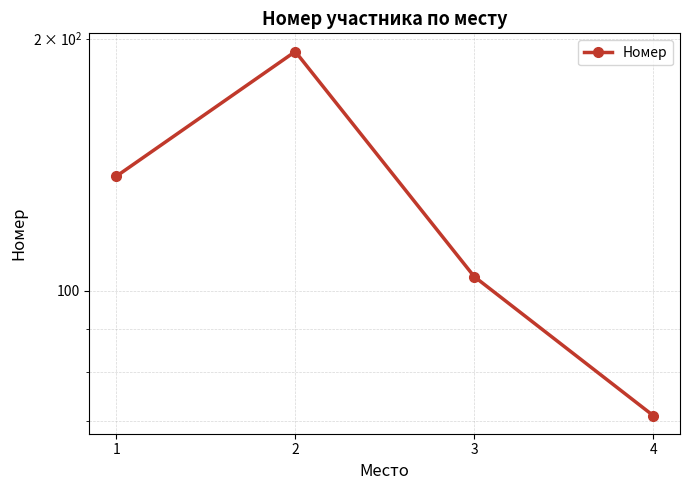

Where is the first local maximum?

2